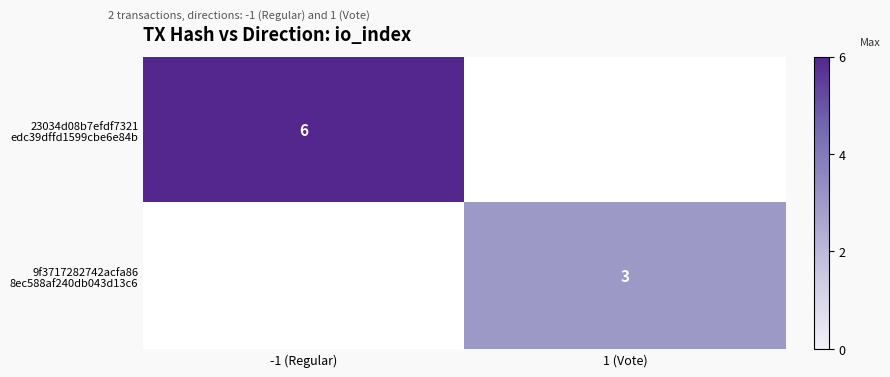

Which series has the largest range (max minus min)?

23034d08b7efdf7321 edc39dffd1599cbe6e84b